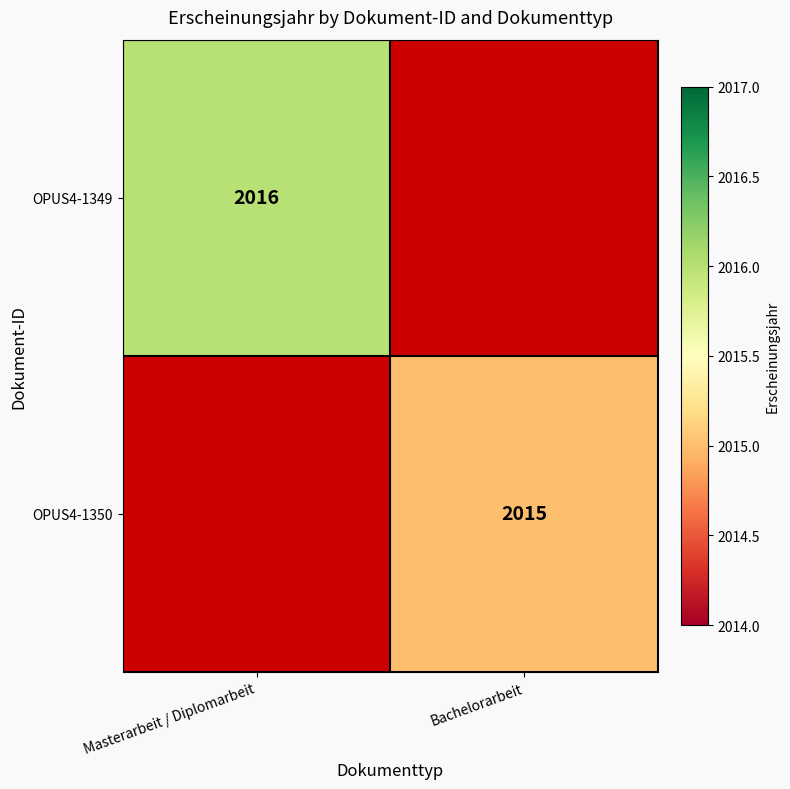

The OPUS4-1350 series shows 3222 at Bachelorarbeit. True or false?

False